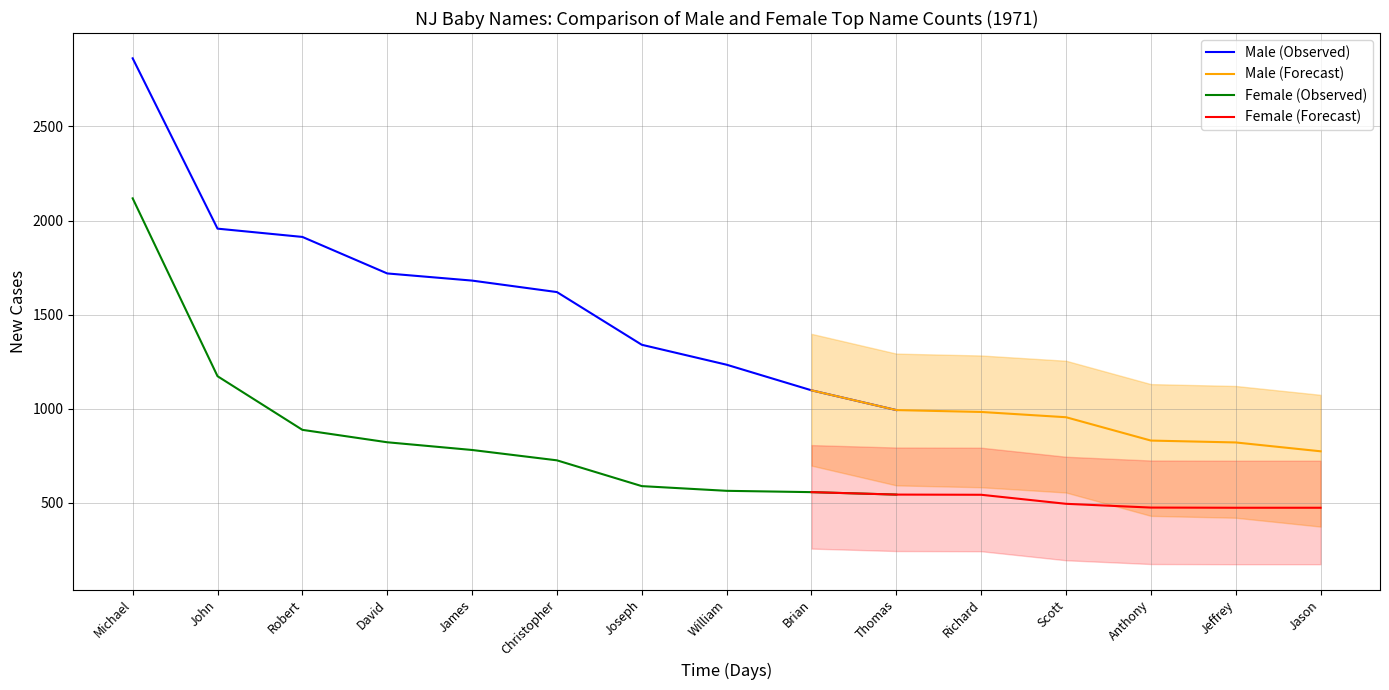

What is the difference between the maximum and minimum values in the Female (Top Names) series?

1644